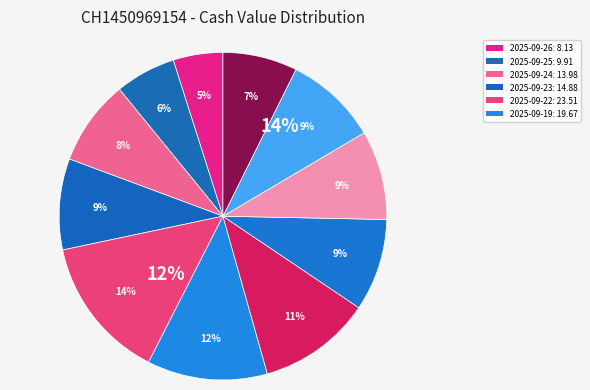

True or false: 2025-09-25 accounts for 12% of the total.

False